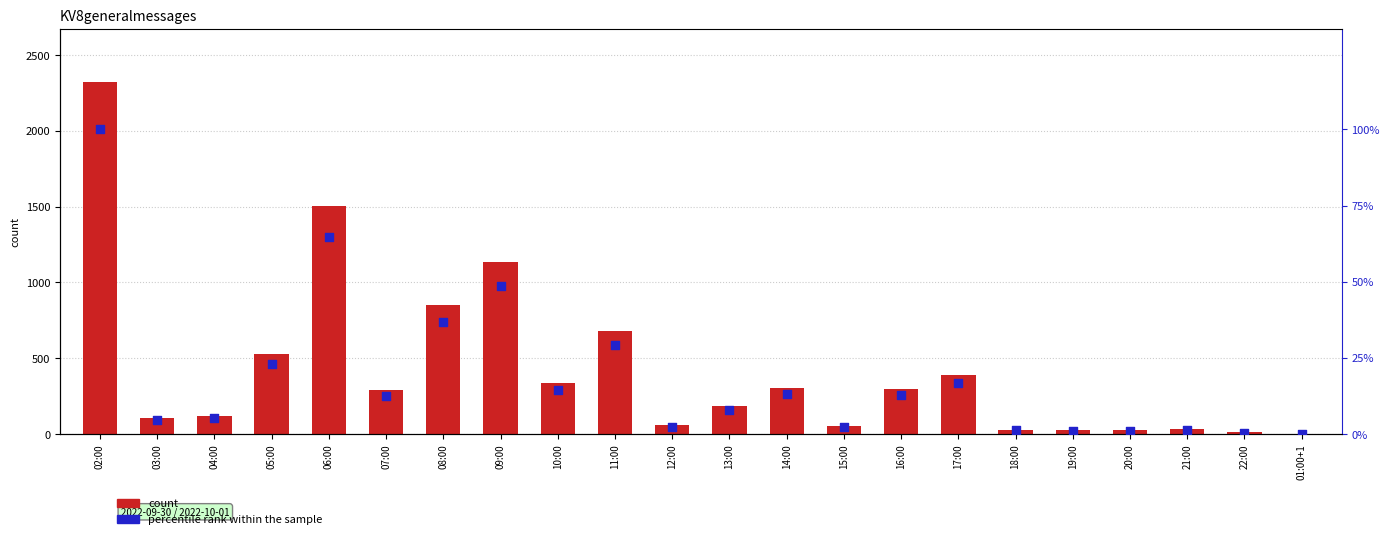

What is the total value across all series at 11:00?

711.3